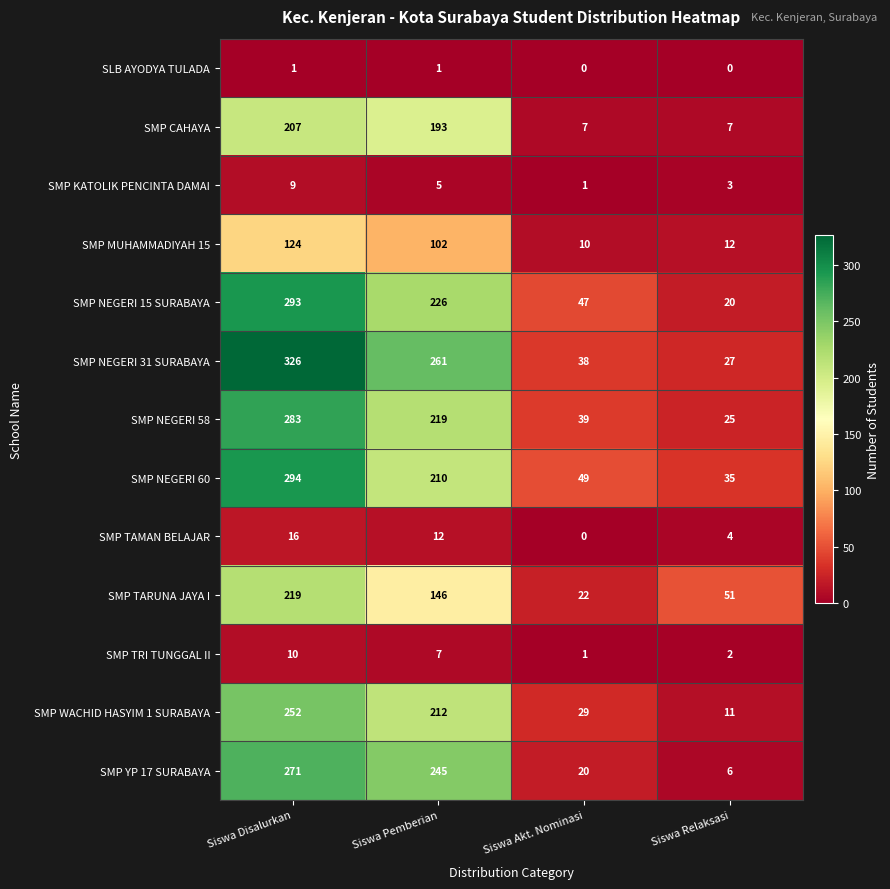

What is the approximate value of SMP NEGERI 15 SURABAYA at Siswa Akt. Nominasi, to the nearest 10?

50